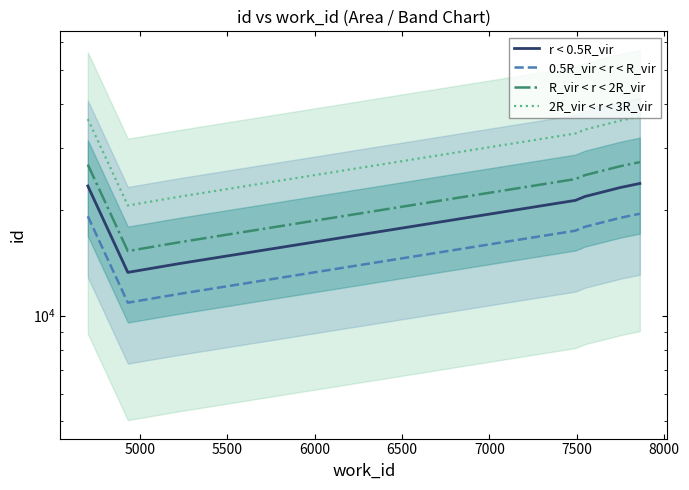

Reading left to right, transcribe all the data shown in this chart.

r < 0.5R_vir: 23381.0	13271.0	14056.0	21270.0	21822.0	23146.0	23764.0
0.5R_vir < r < R_vir: 19172.4	10882.2	11525.9	17441.4	17894.0	18979.7	19486.5
R_vir < r < 2R_vir: 26888.1	15261.6	16164.4	24460.5	25095.3	26617.9	27328.6
2R_vir < r < 3R_vir: 36240.6	20570.0	21786.8	32968.5	33824.1	35876.3	36834.2